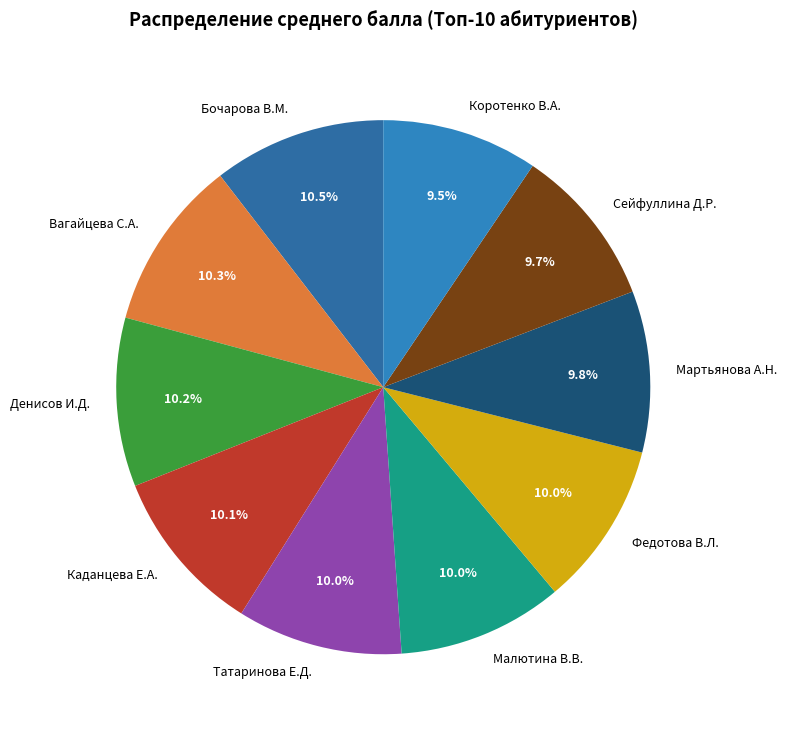

Approximately how many times larger is the value at Малютина В.В. compared to Вагайцева С.А.?

1.0